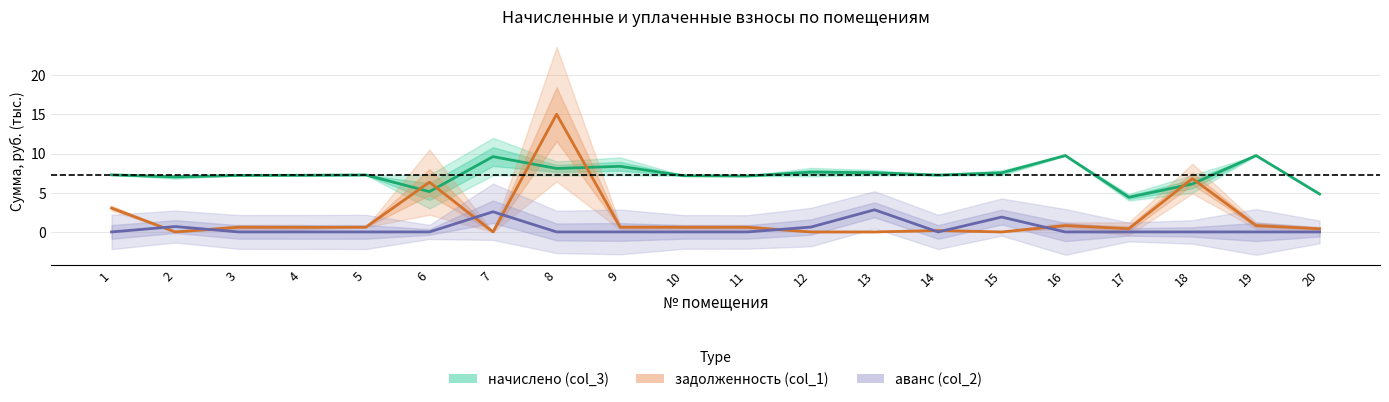

What is the difference between the highest and lowest values at 14?

7.3